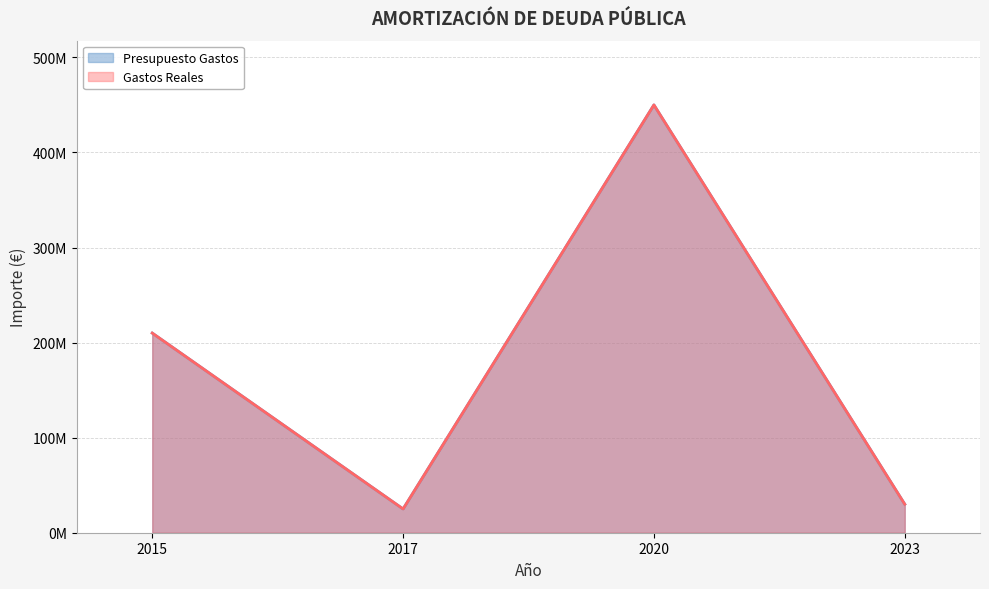

Reading left to right, transcribe all the data shown in this chart.

Presupuesto Gastos: 2015=210000000	2017=25000000	2020=450000000	2023=30000000
Gastos Reales: 2015=210000000	2017=25000000	2020=450000000	2023=30000000